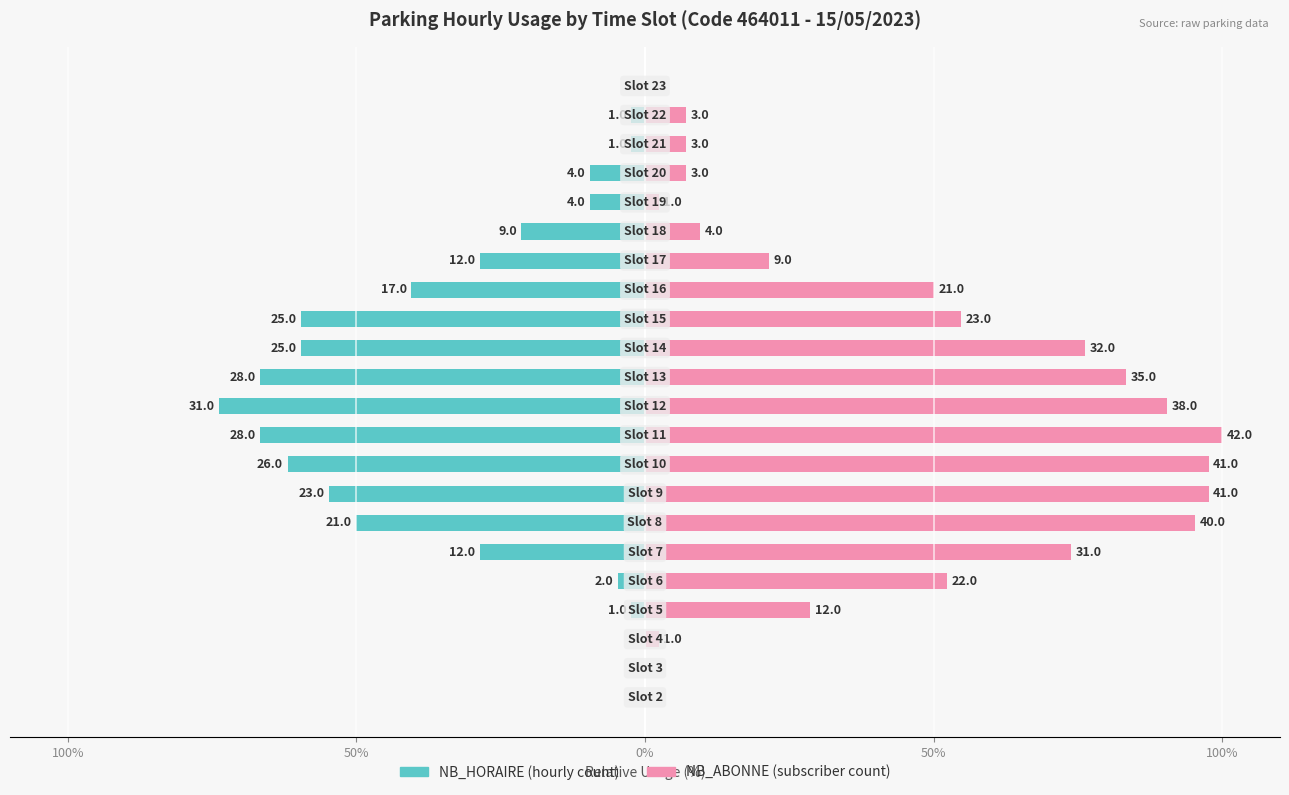

Rank the series at 100% from lowest to highest value.

NB_HORAIRE, NB_ABONNE